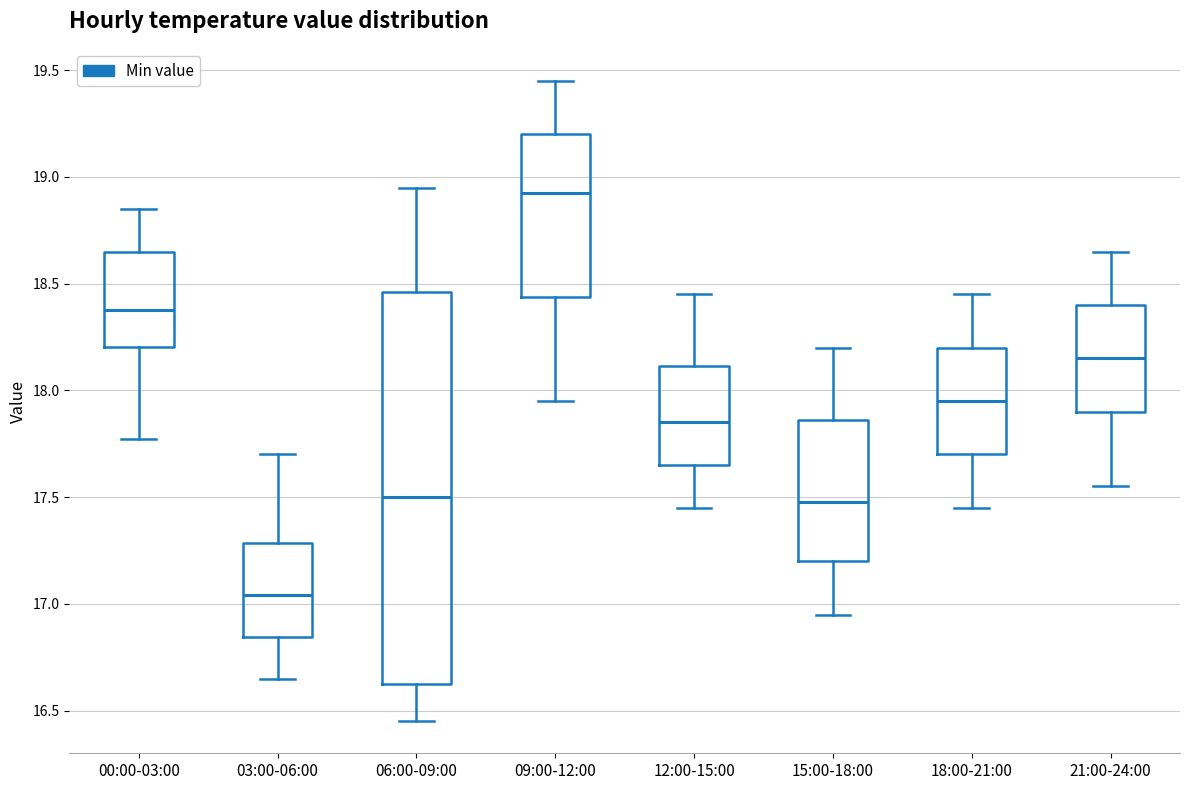

Comparing the boxes themselves (not the whiskers), which one is the tallest?

06:00-09:00